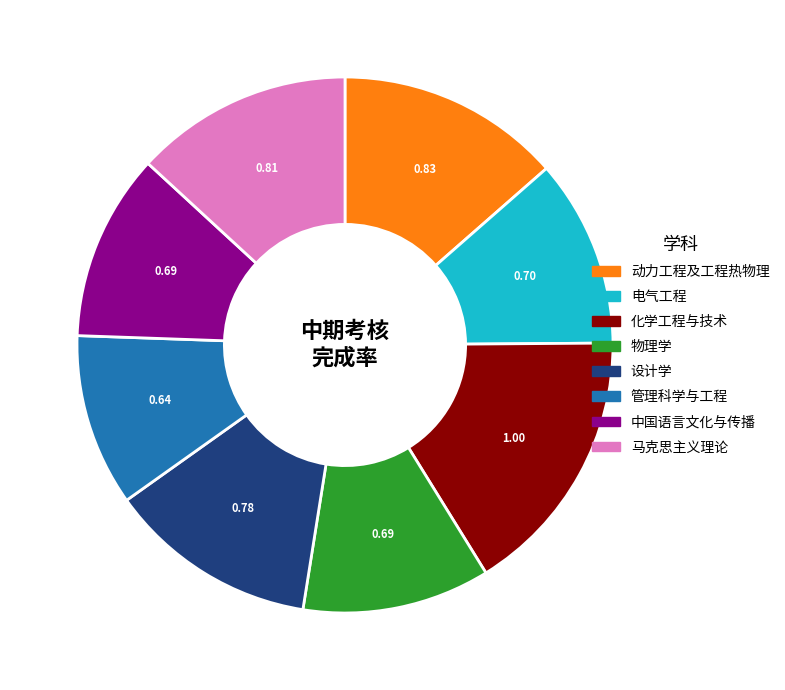

Is there any slice that represents more than half of the pie?

No